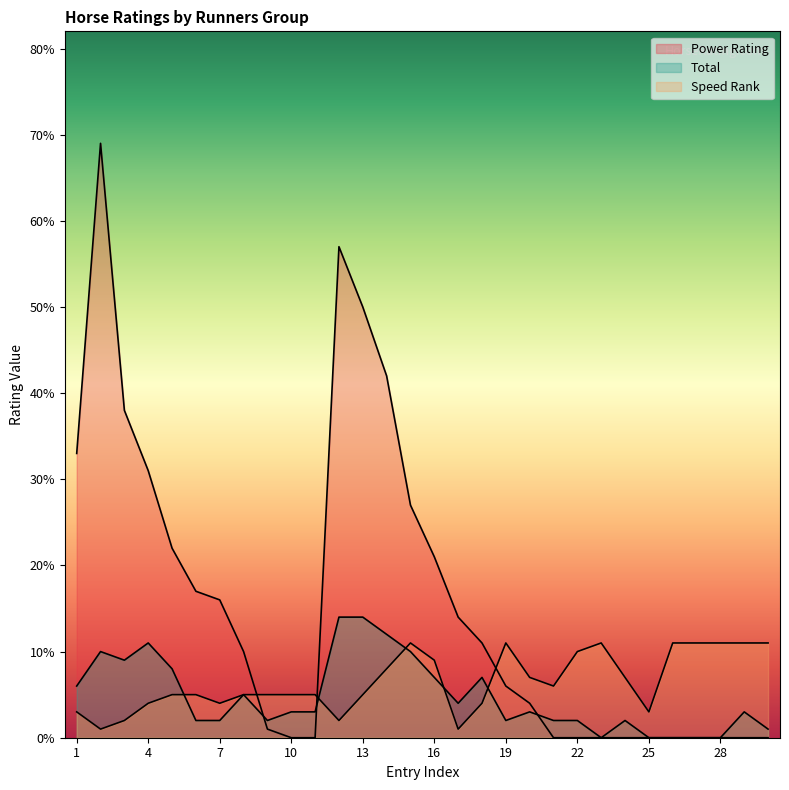

Read the Speed Rank value at 18, to the nearest 5.

5